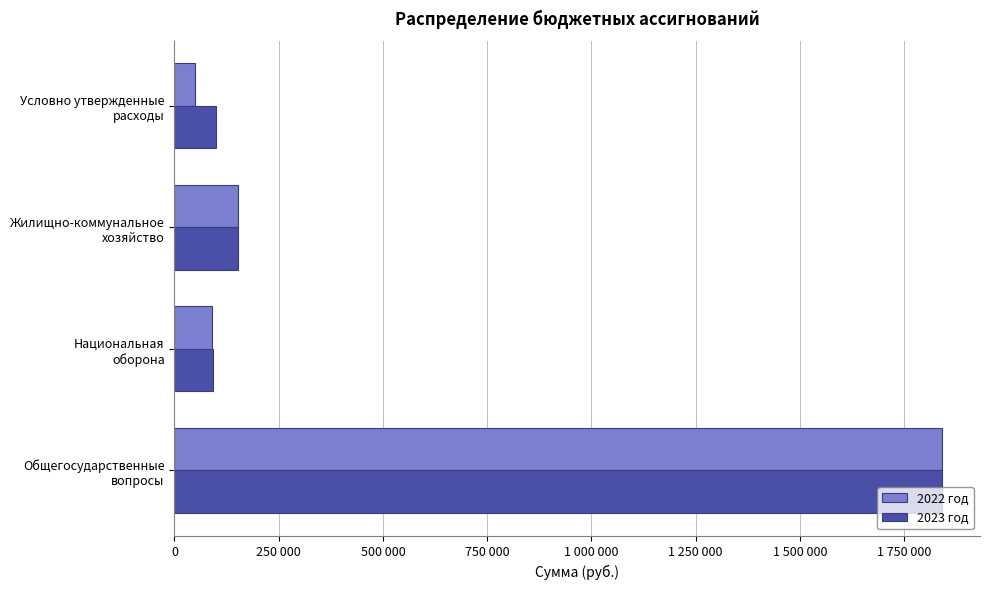

What is the average value of the 2023 год series?

546050